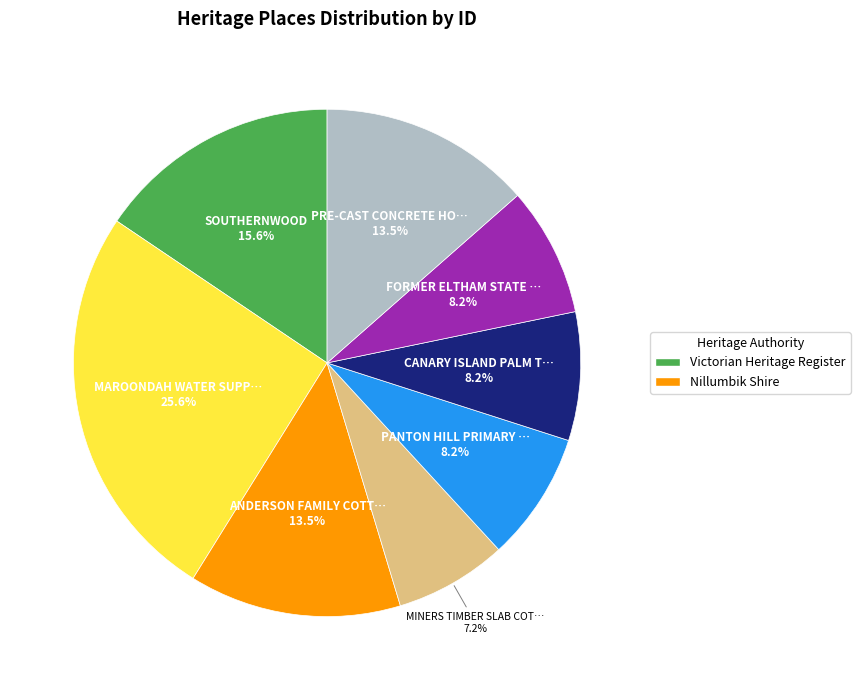

Is there a majority slice in this chart?

No